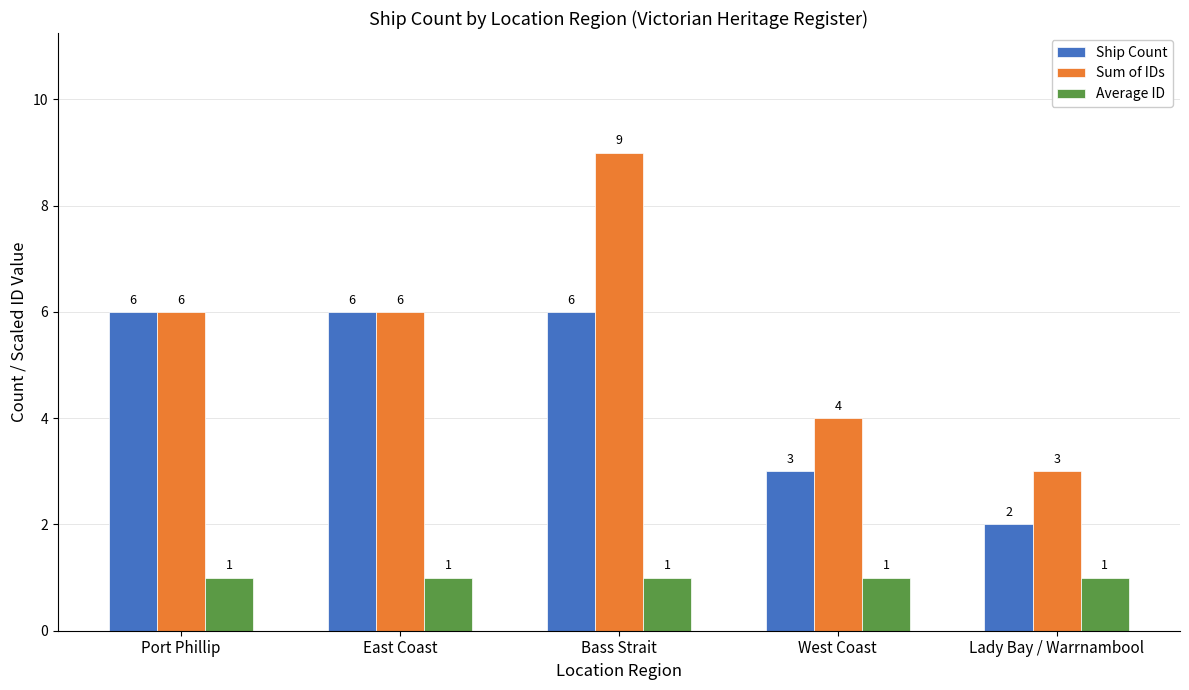

Which series has the largest total across all categories?

Sum of IDs